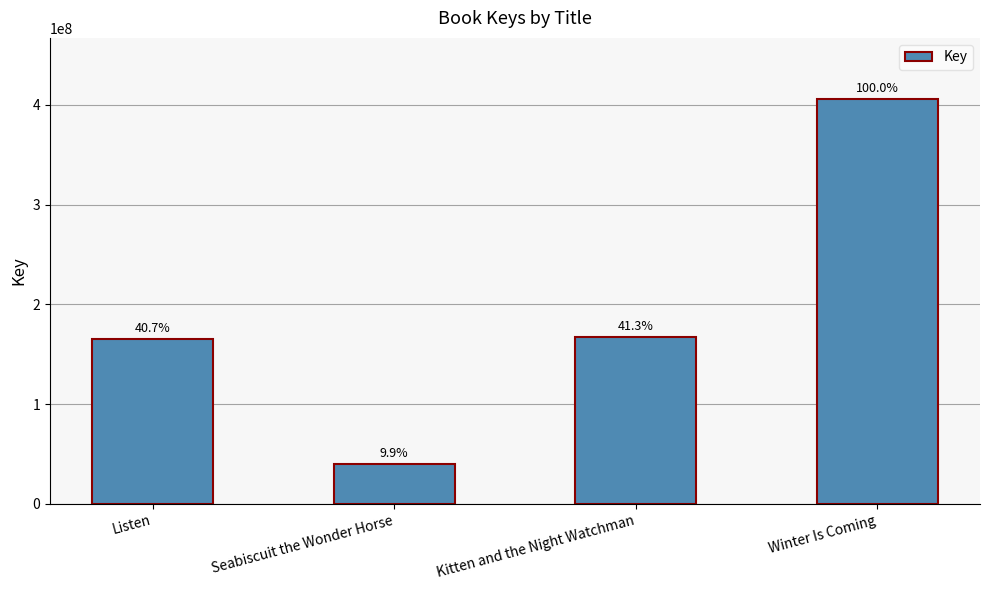

What is the maximum value shown in the chart?

406126664